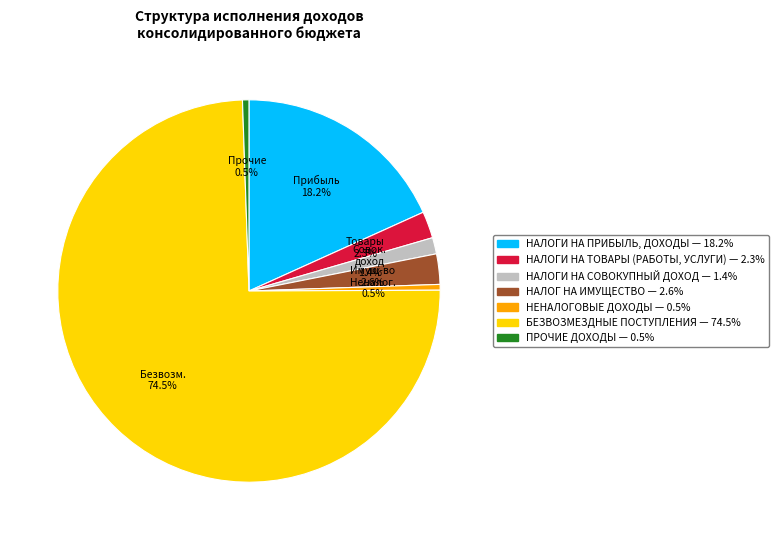

How many segments does this pie chart have?

7